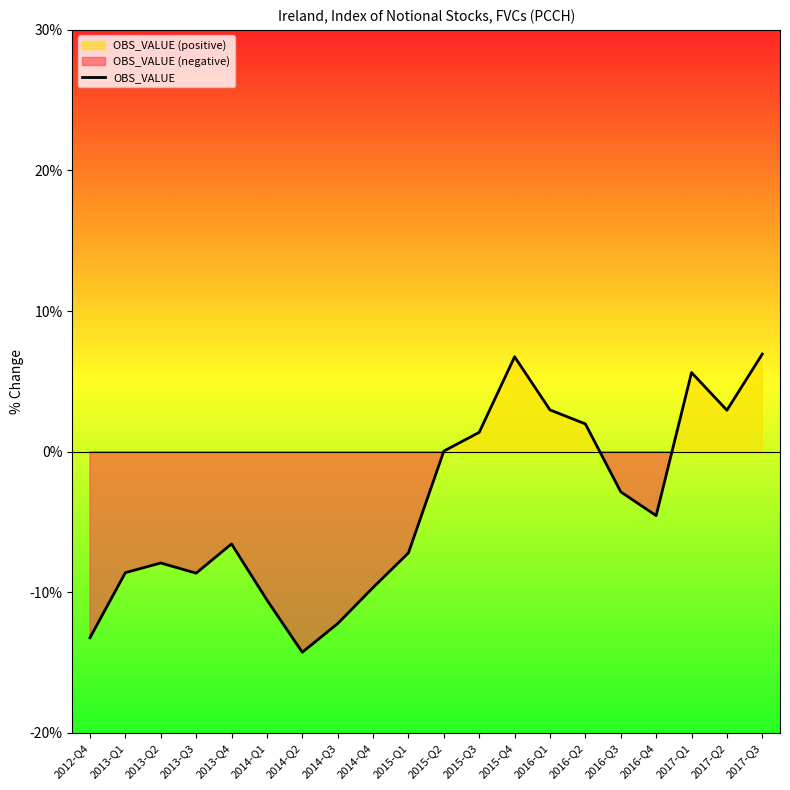

What is the label of the 17th point from the left?

2016-Q4